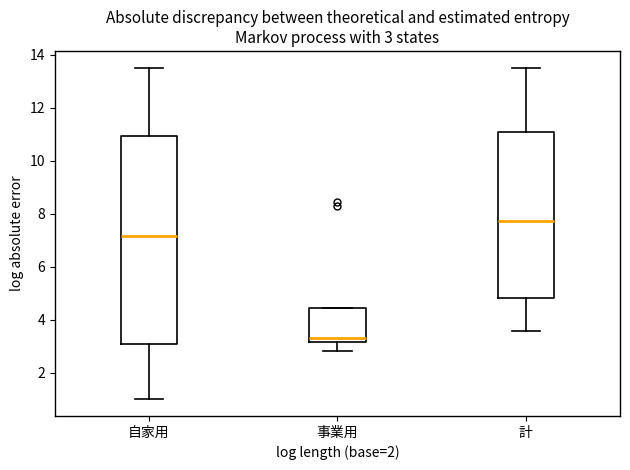

Which box is the tallest, from its lower edge to its upper edge?

自家用